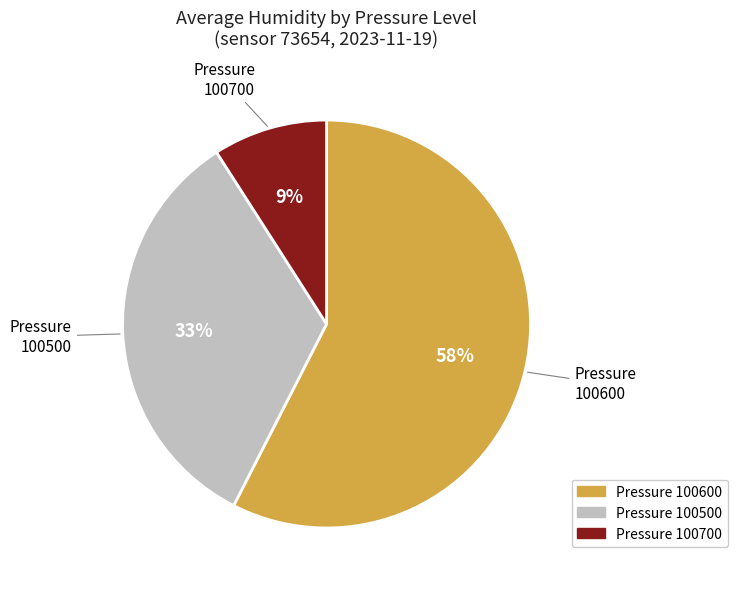

How many segments does this pie chart have?

3